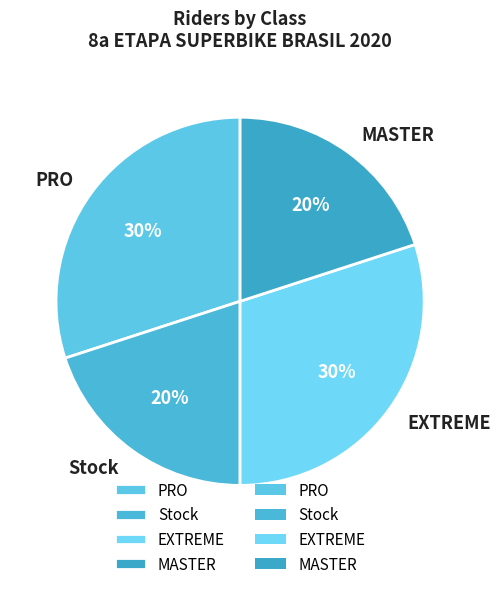

To the nearest percent, what is the average slice percentage?

25%